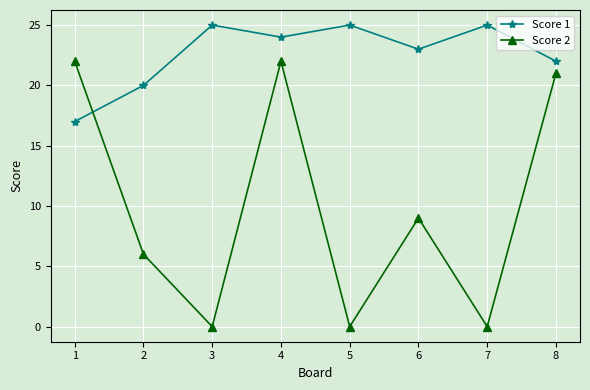

True or false: Score 2 and Score 1 cross at least once.

True